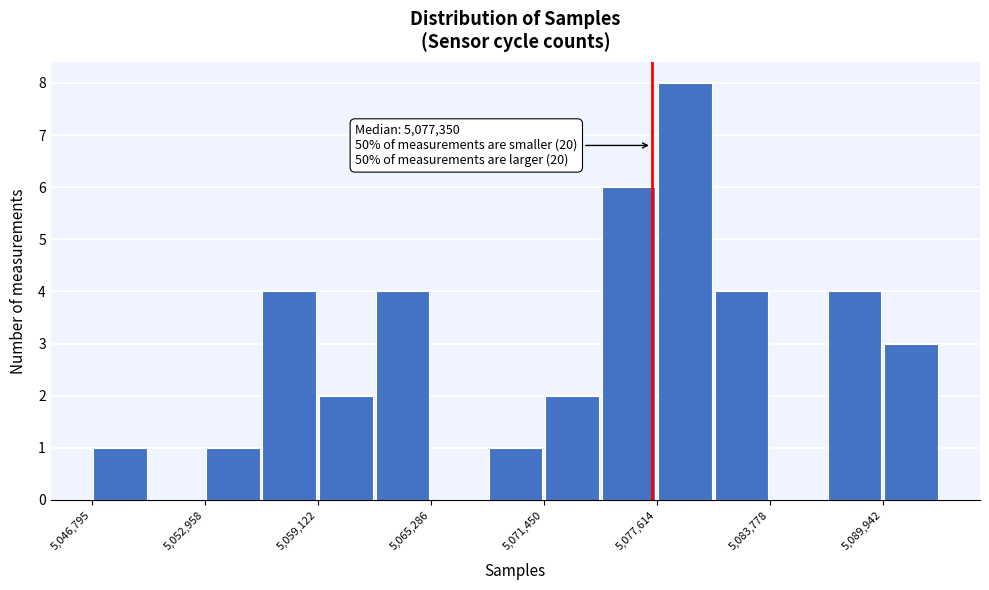

Read against the x-axis, roughly where is the centre of the tallest bar?

5079000